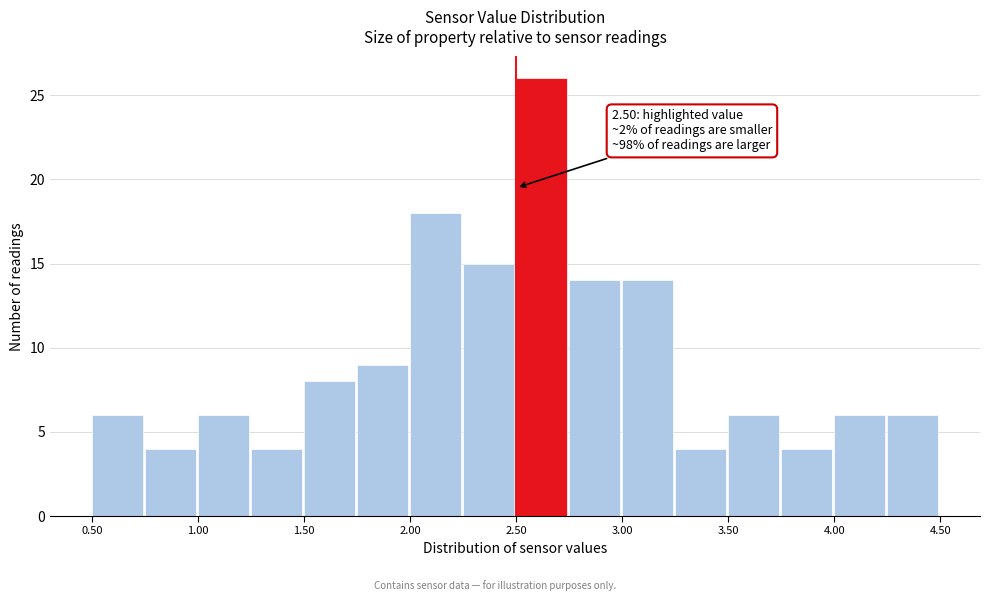

Which range on the x-axis has the tallest bar?

2.50 to 2.75